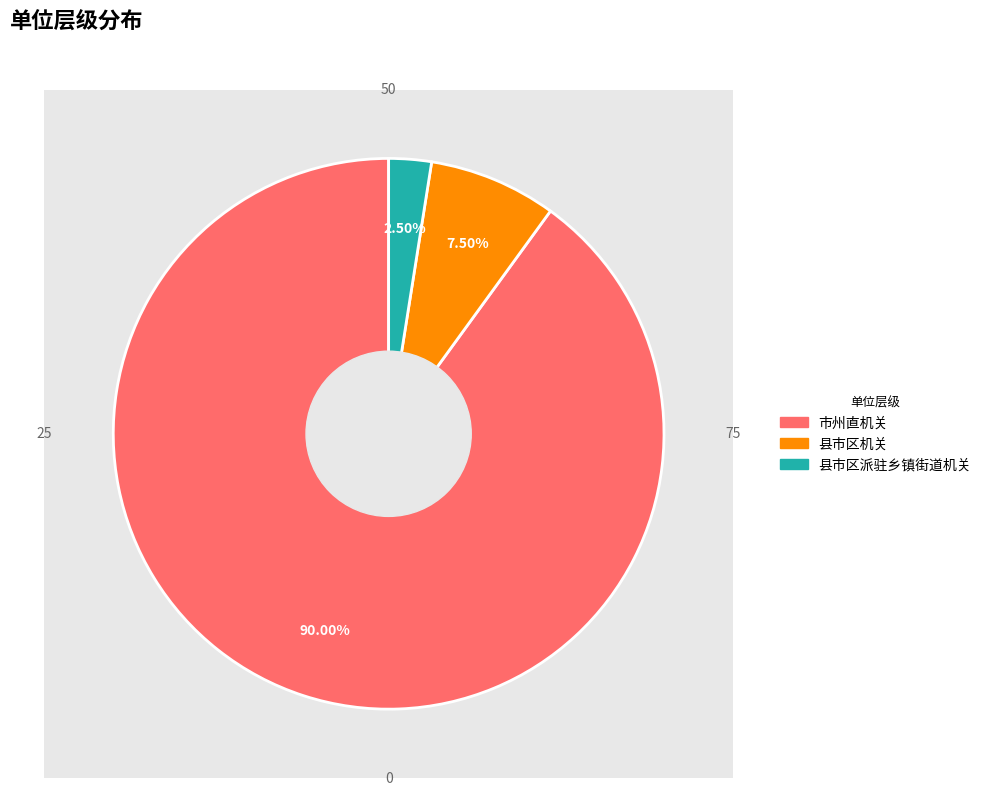

What percentage is the 县市区机关 slice, to the nearest percent?

8%